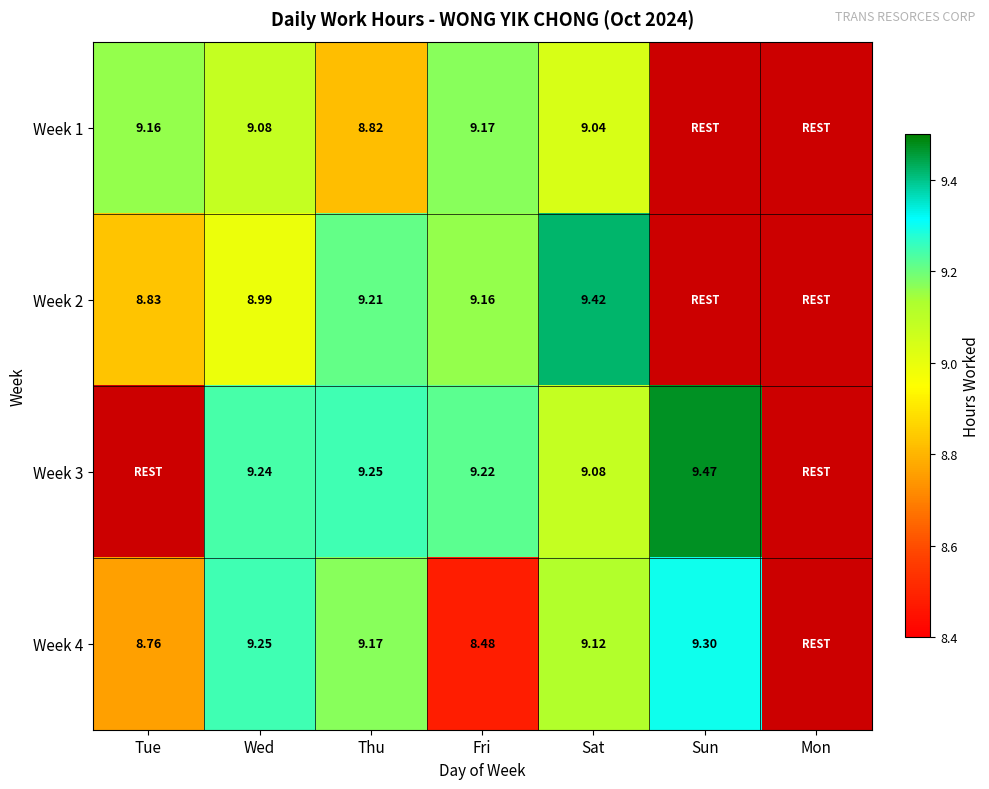

What is the difference between the highest and lowest values at Sun?

9.5